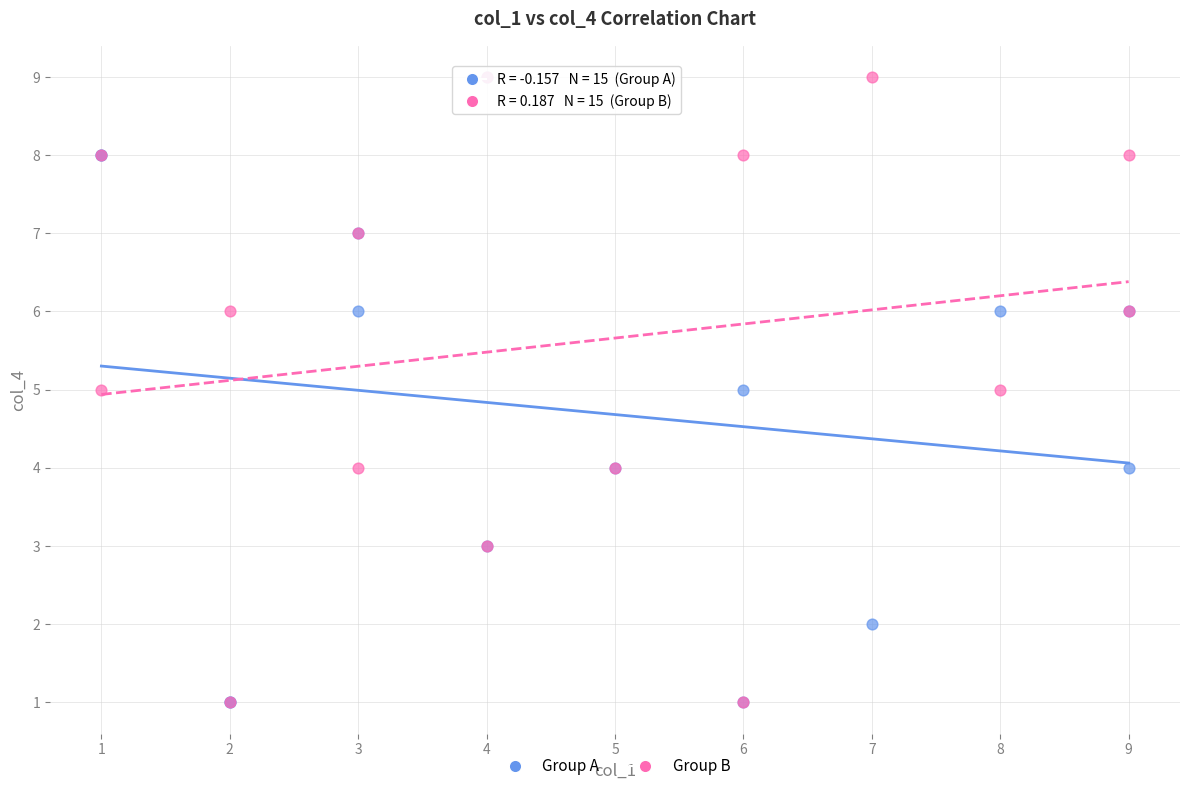

What are all the series names shown in the legend?

Group A, Group B